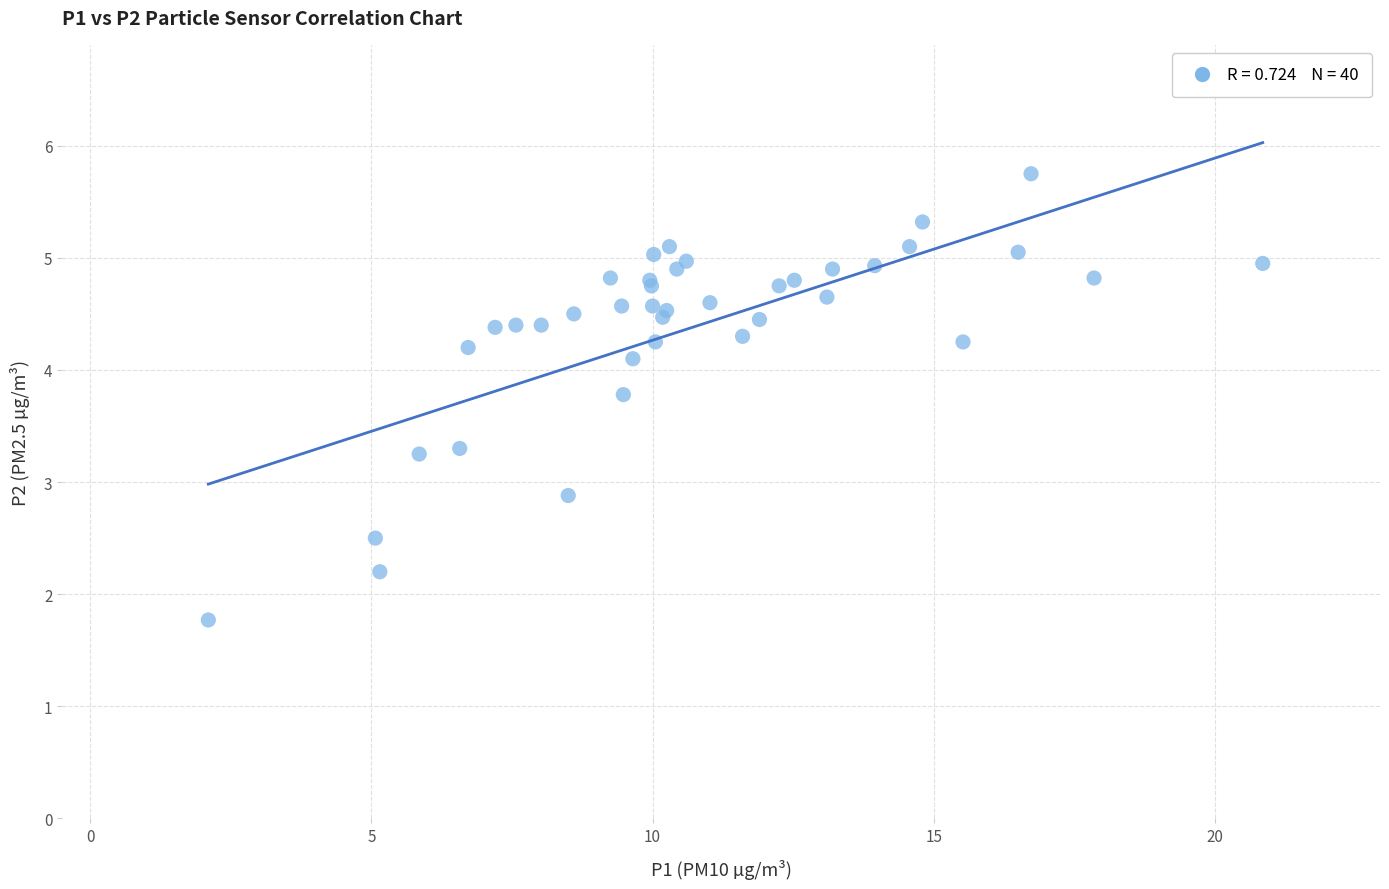

What Y value in the scatter plot is closest to 3?

2.9